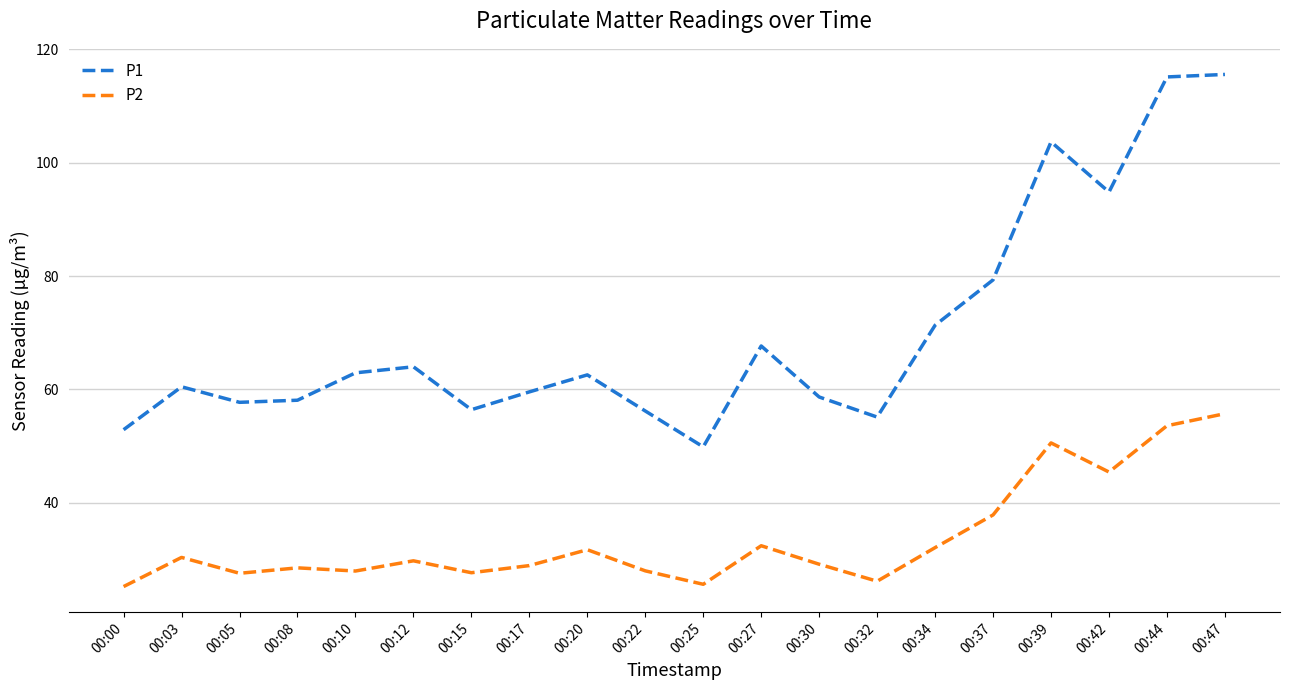

Is the value of P1 at 00:42 greater than the value of P2 at 00:39?

Yes